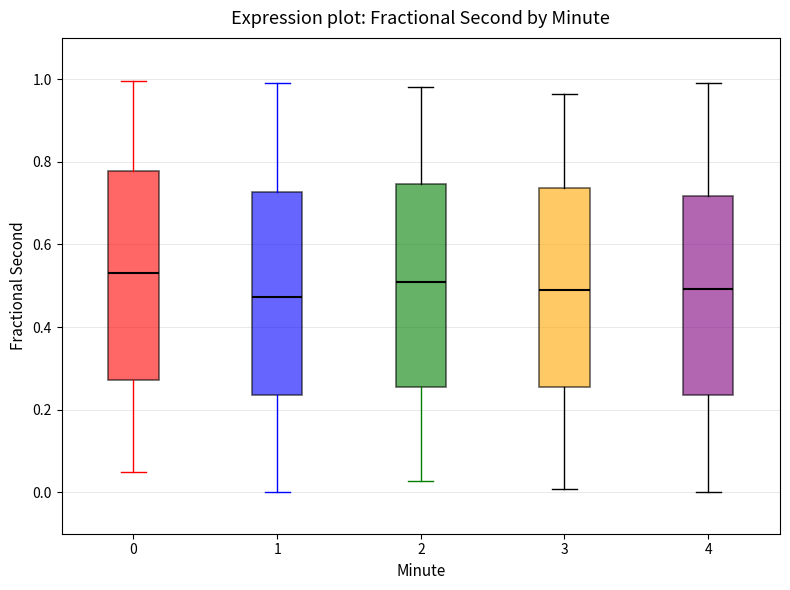

Reading left to right, read every box against the y-axis: the position of its median line, the range the box covers, and the ends of its whiskers. The values are not printed on the chart, so give them approximately, as read against the axis.

0: median 0.54, box 0.28 to 0.78, whiskers 0.04 to 1.00
1: median 0.48, box 0.24 to 0.72, whiskers 0.00 to 1.00
2: median 0.50, box 0.26 to 0.74, whiskers 0.02 to 0.98
3: median 0.50, box 0.26 to 0.74, whiskers 0.00 to 0.96
4: median 0.50, box 0.24 to 0.72, whiskers 0.00 to 1.00